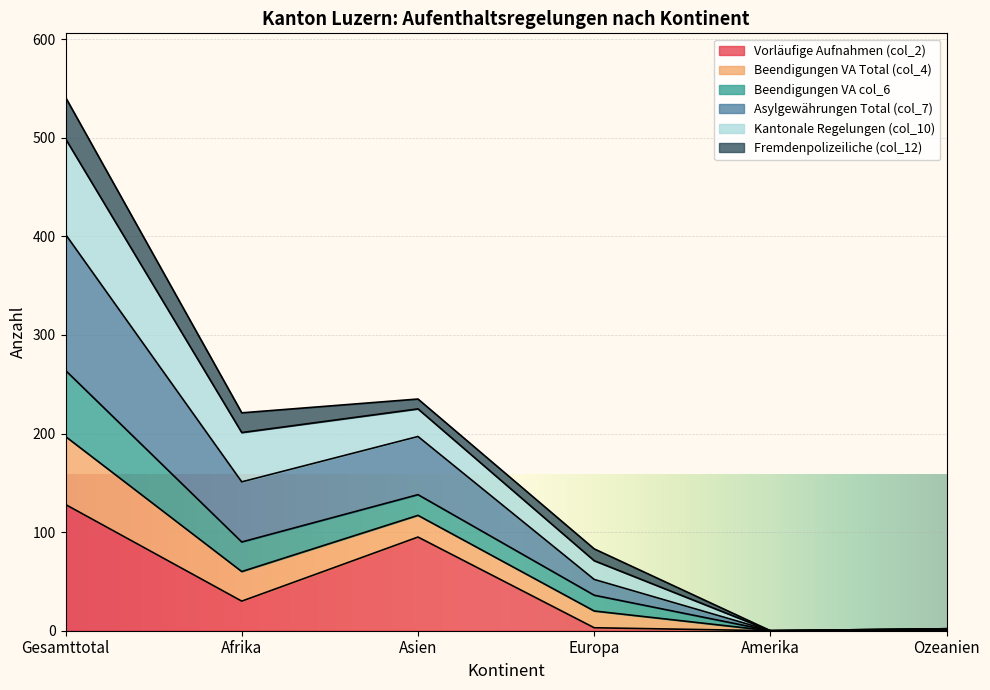

Is it true that Vorläufige Aufnahmen (col_2) equals 0 at Amerika?

True